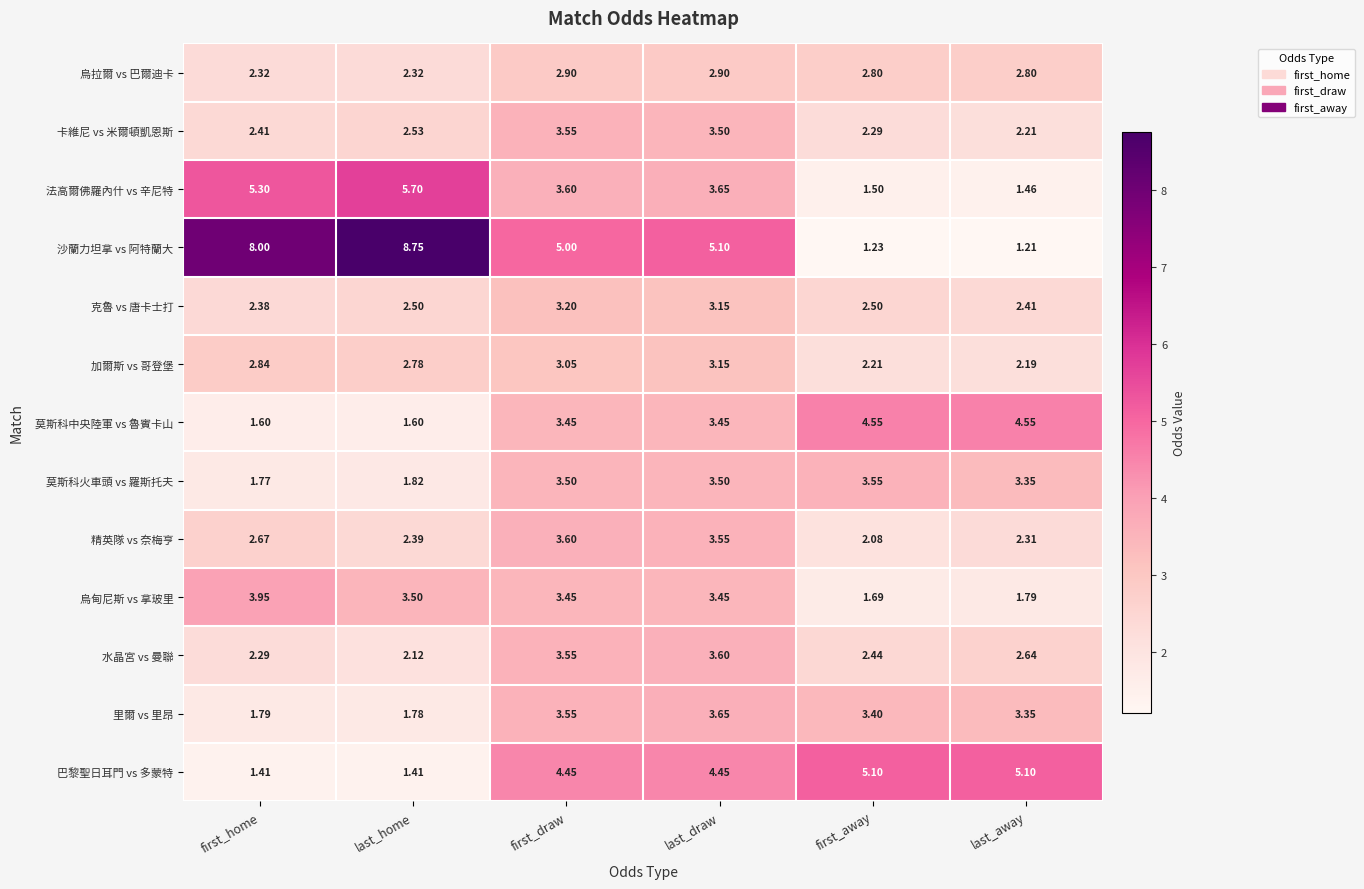

At which label is 加爾斯 vs 哥登堡 closest to 2?

last_away